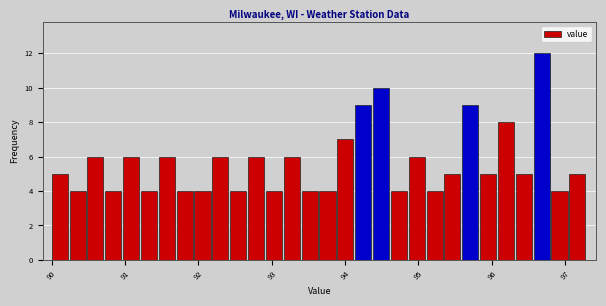

Read against the x-axis, roughly where is the centre of the tallest bar?

96.7